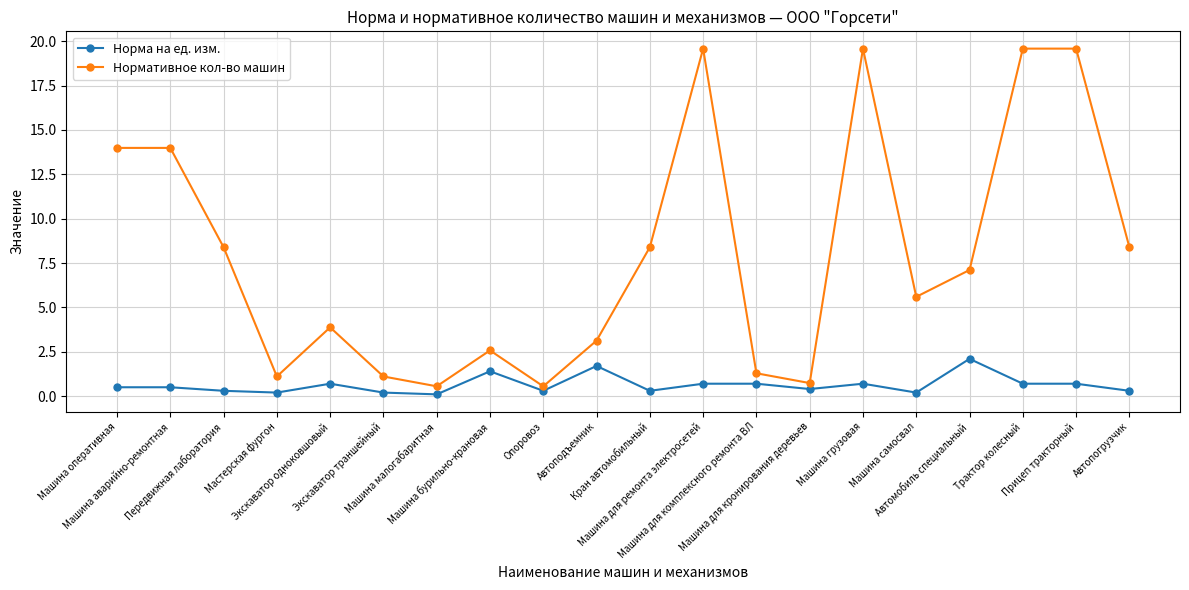

What is the difference between the highest and lowest values at Автомобиль специальный?

5.0